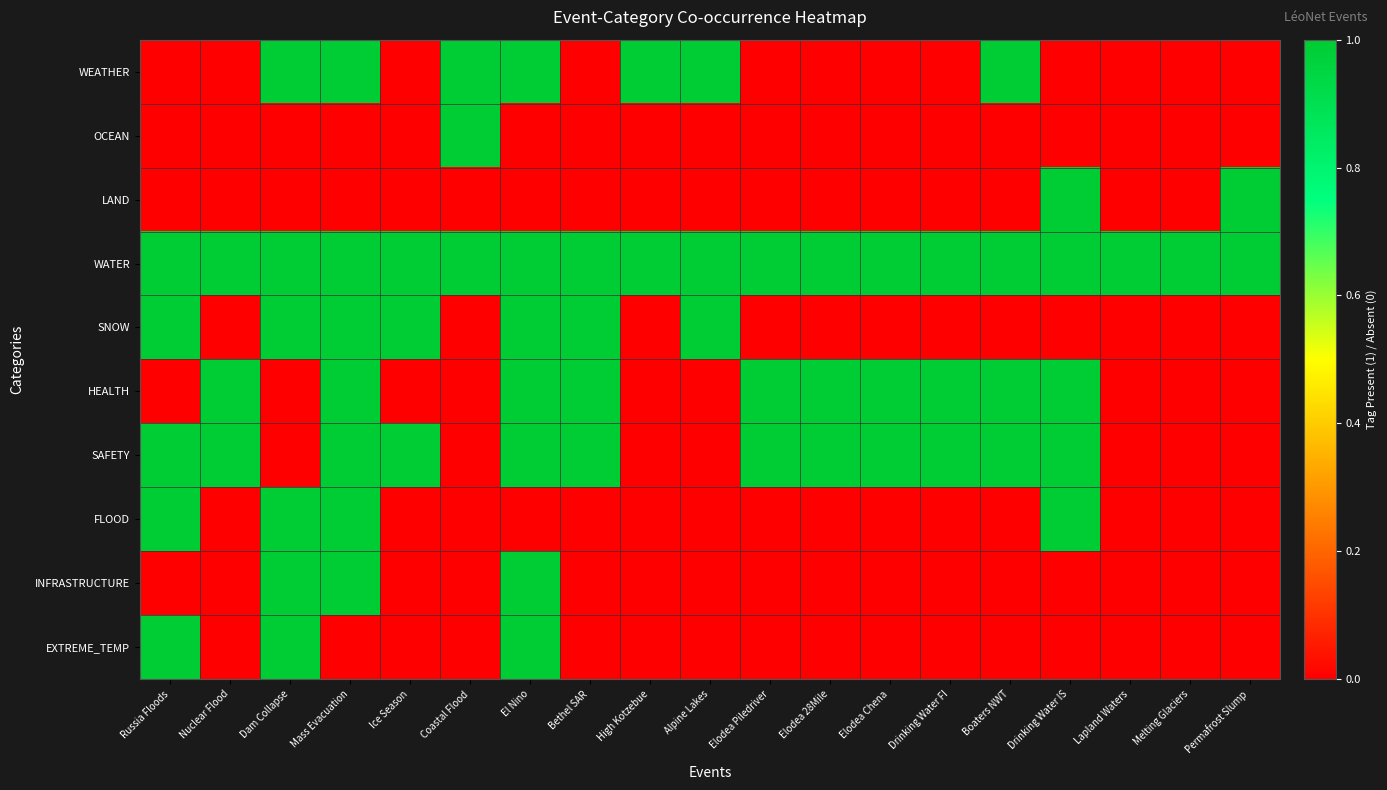

At how many categories does at least one series exceed 0?

19